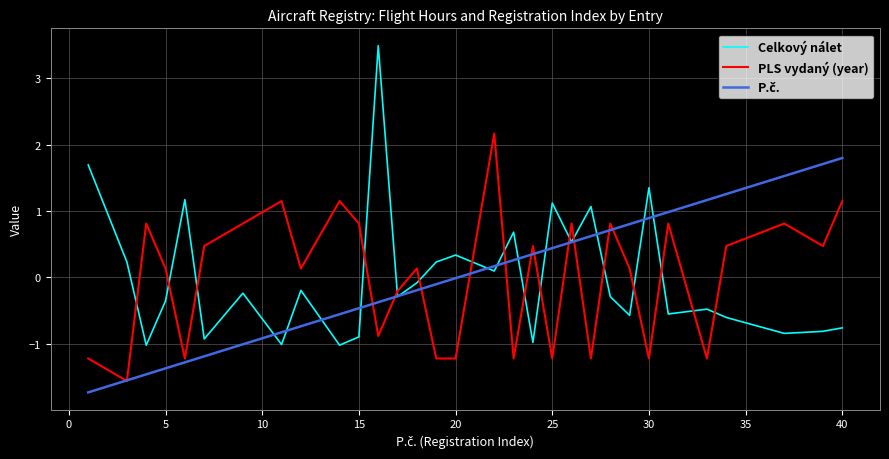

True or false: Celkový nálet and PLS vydaný (year) intersect in this chart.

True